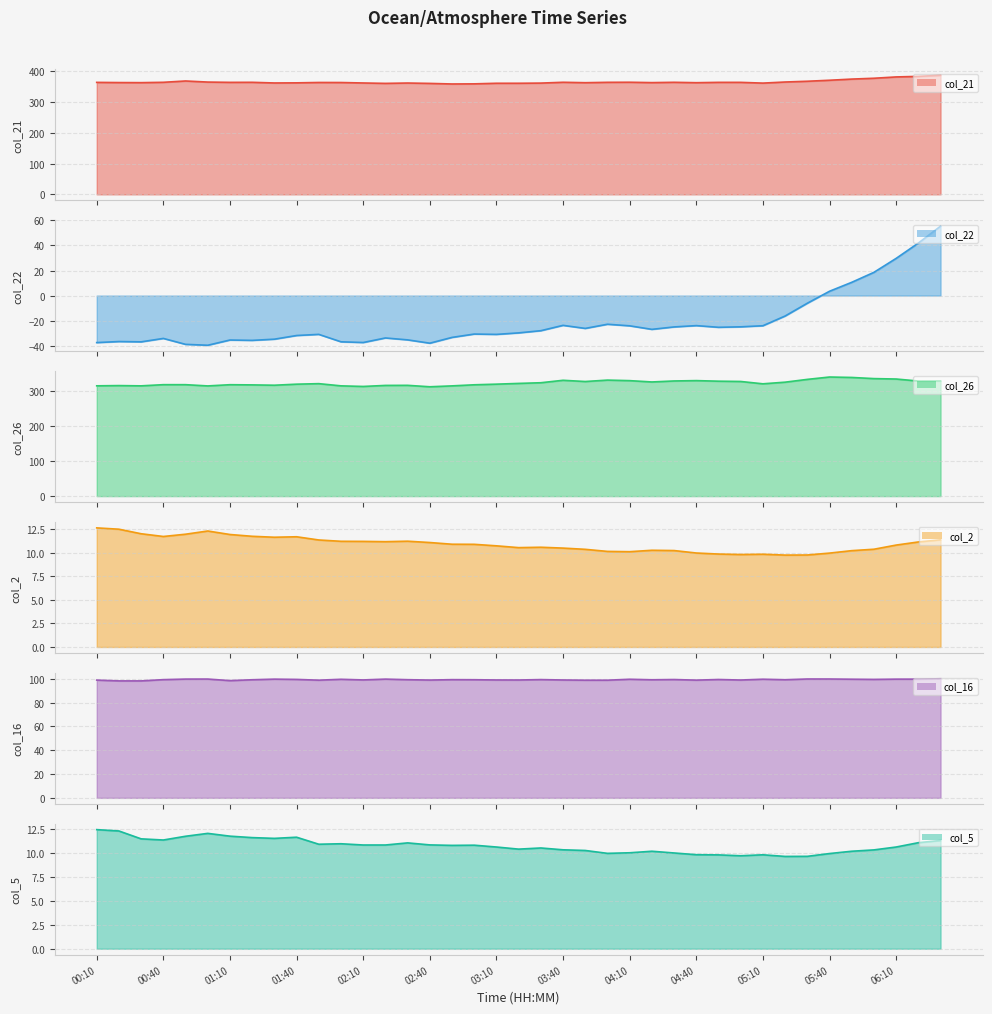

At how many categories does at least one series exceed 374?

5